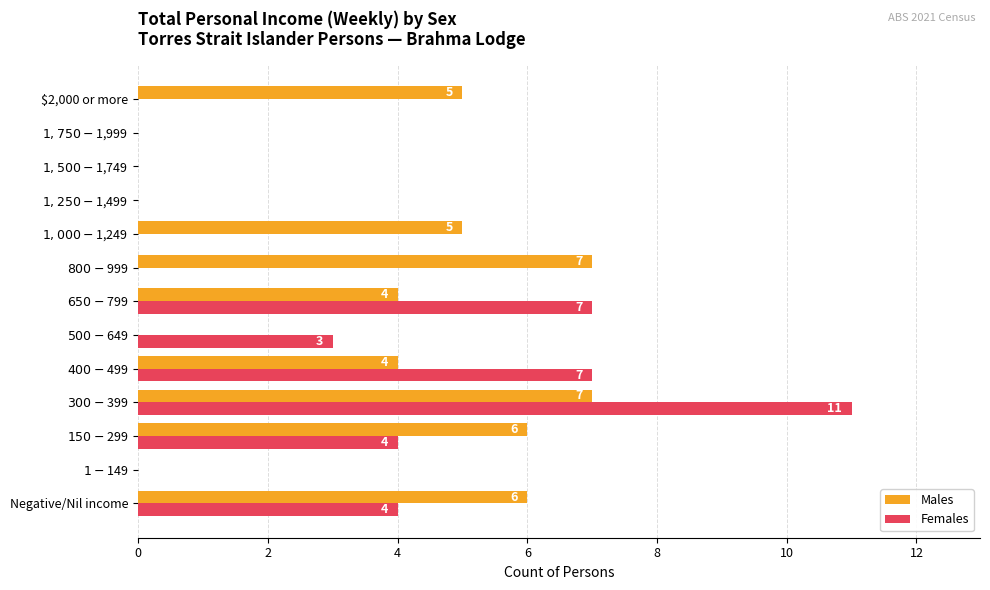

What is the highest value of the Males series?

7